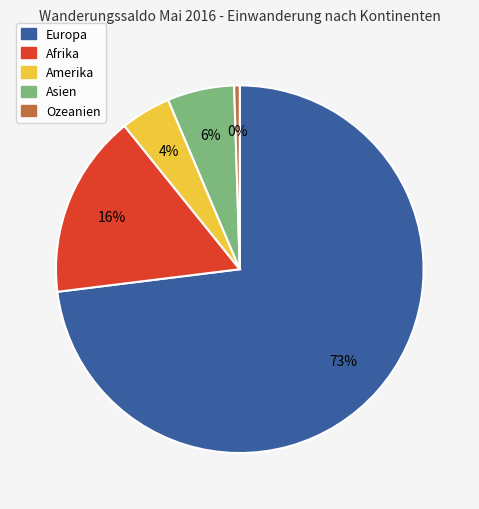

To the nearest percent, what is the difference between the Amerika and Ozeanien slice percentages?

4%